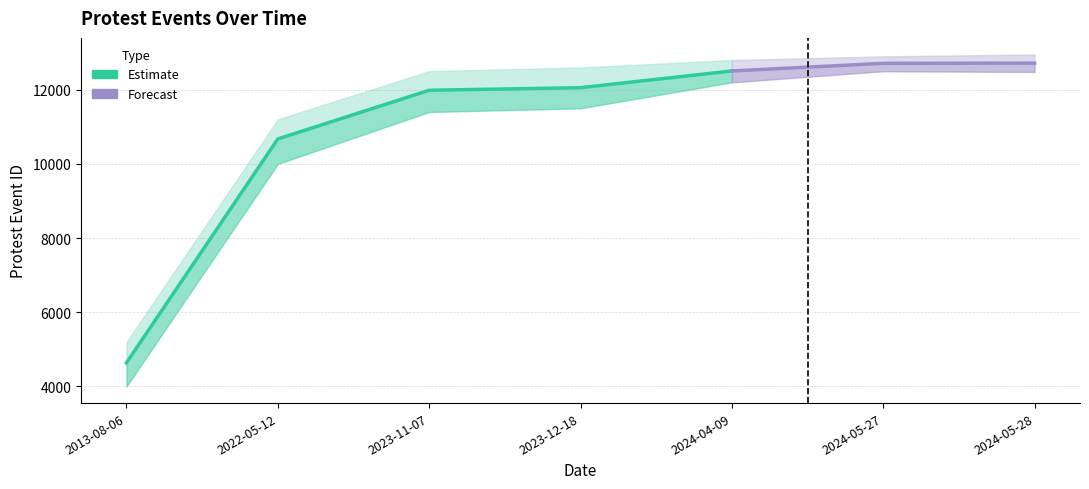

Rank the categories by value from lowest to highest.

2013-08-06, 2022-05-12, 2023-11-07, 2023-12-18, 2024-04-09, 2024-05-27, 2024-05-28